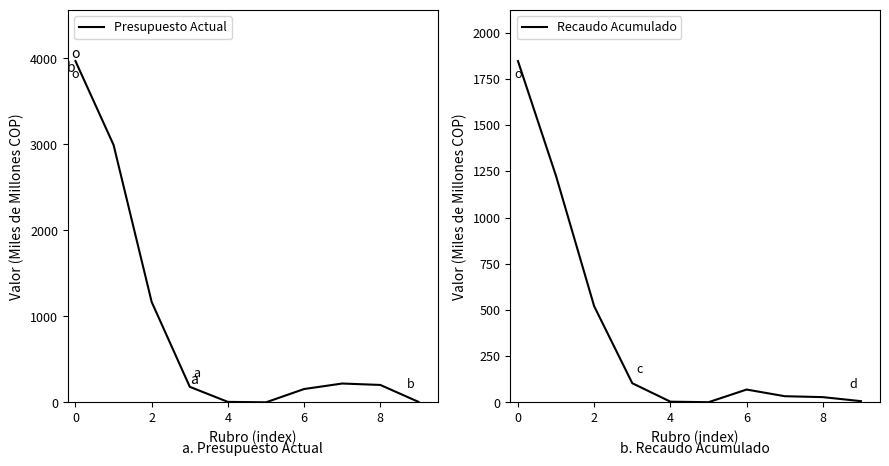

True or false: Presupuesto Actual has more than 1 interior local peaks.

False